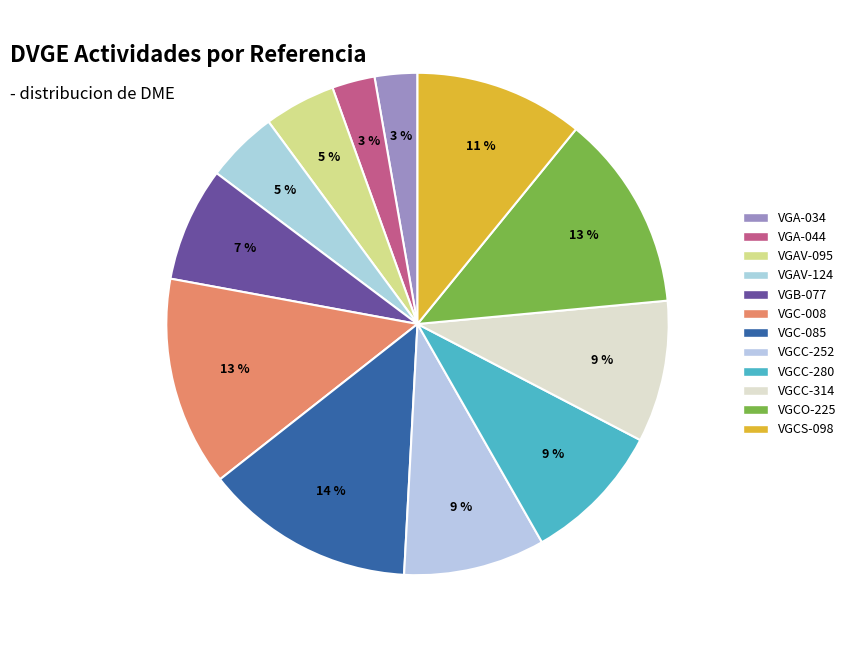

Which has a higher value, VGA-044 or VGC-085?

VGC-085